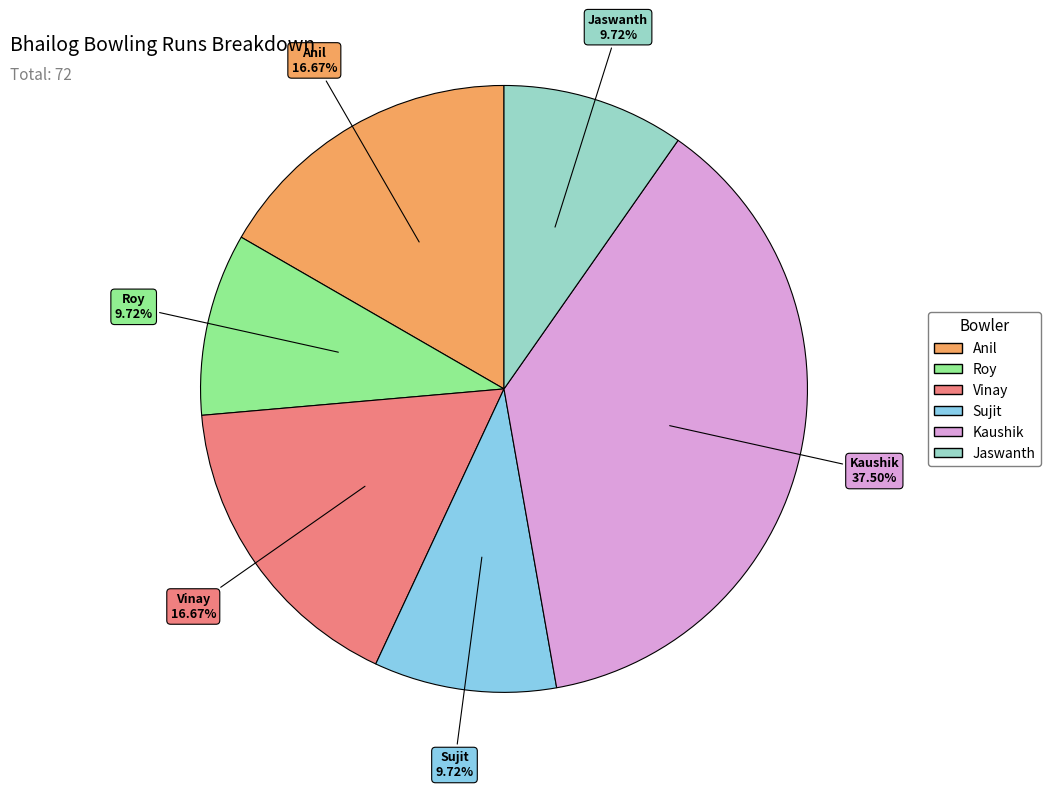

Is there a majority slice in this chart?

No